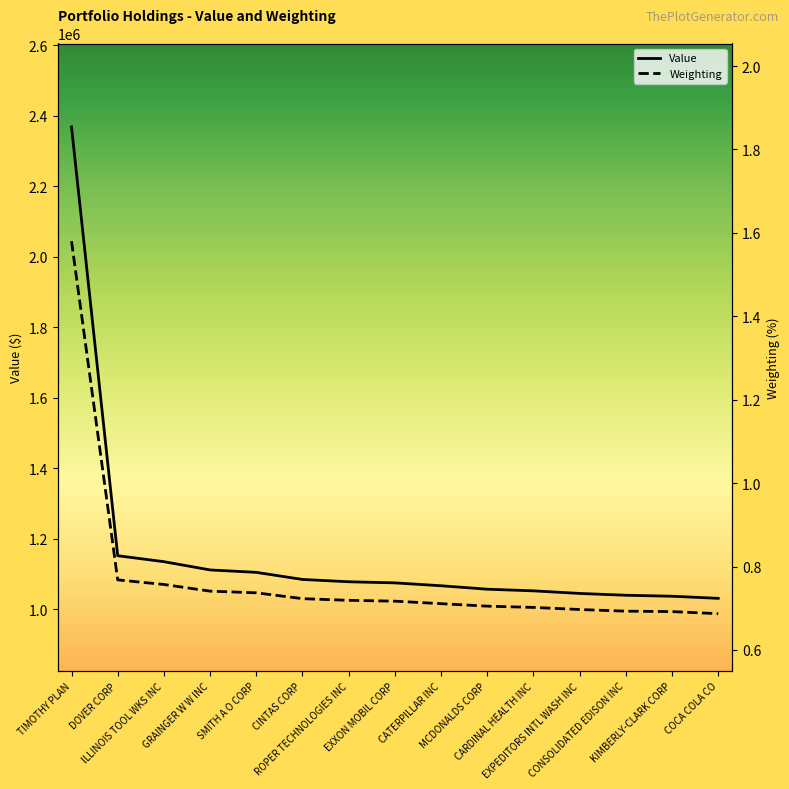

What is the label of the 2nd point from the left?

DOVER CORP